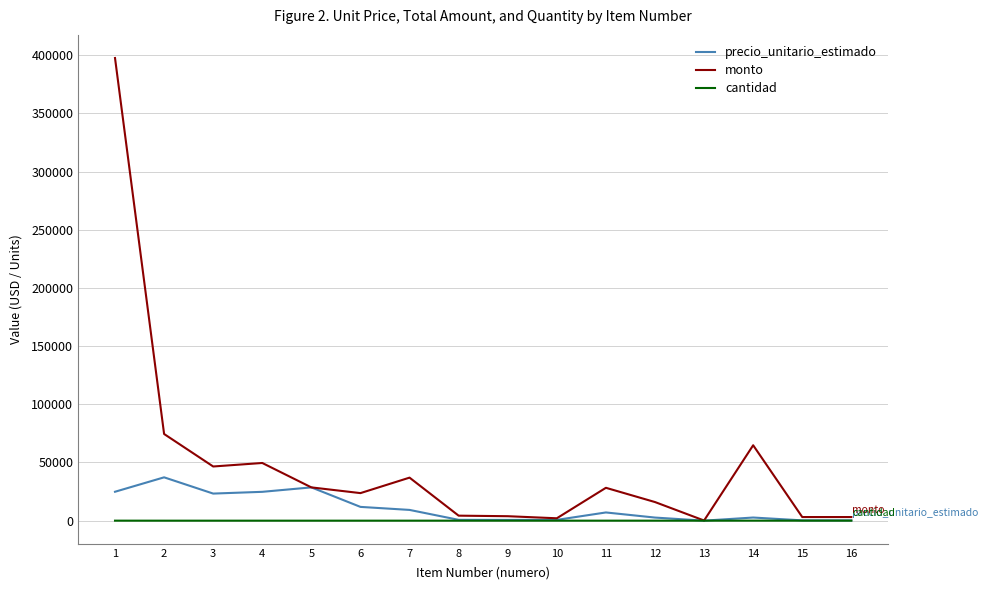

At which category does the chart reach its peak across all series?

1